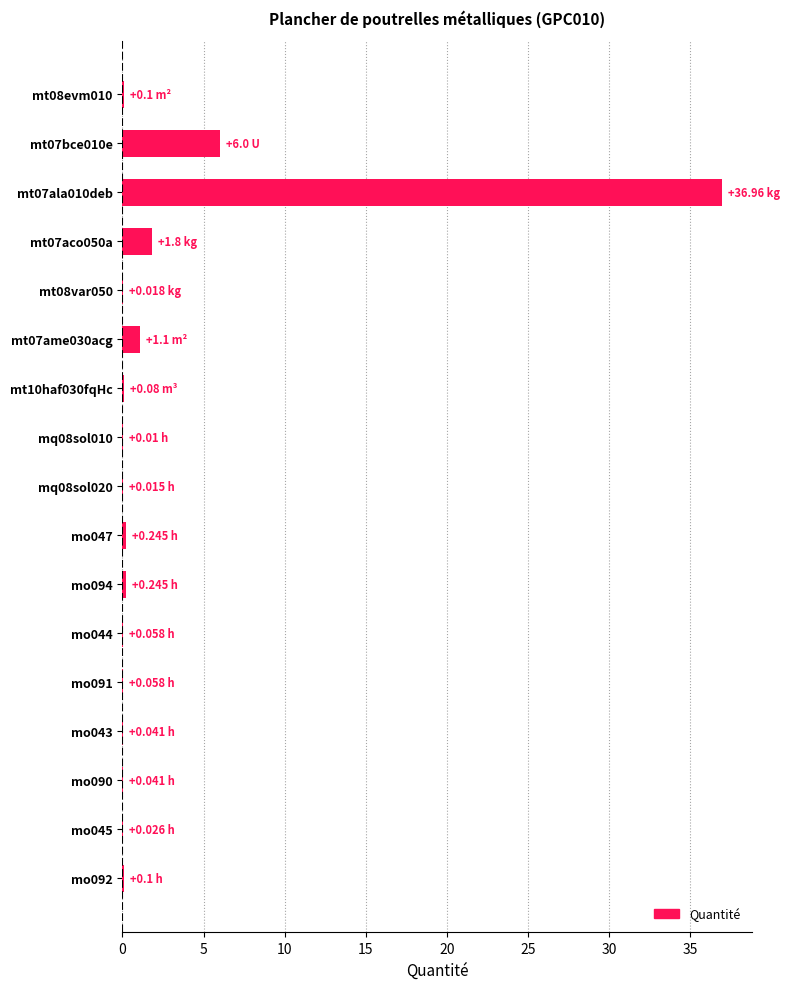

What is the sum of all values?

46.9